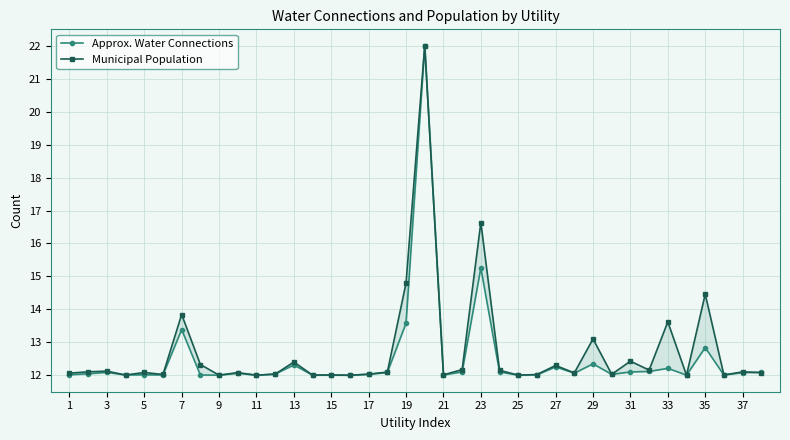

Between 15 and 33, which series saw the biggest shift?

Municipal Population